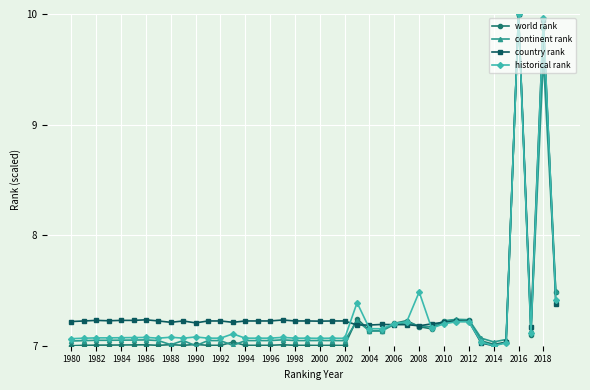

True or false: continent rank has more than 0 interior local peaks.

True